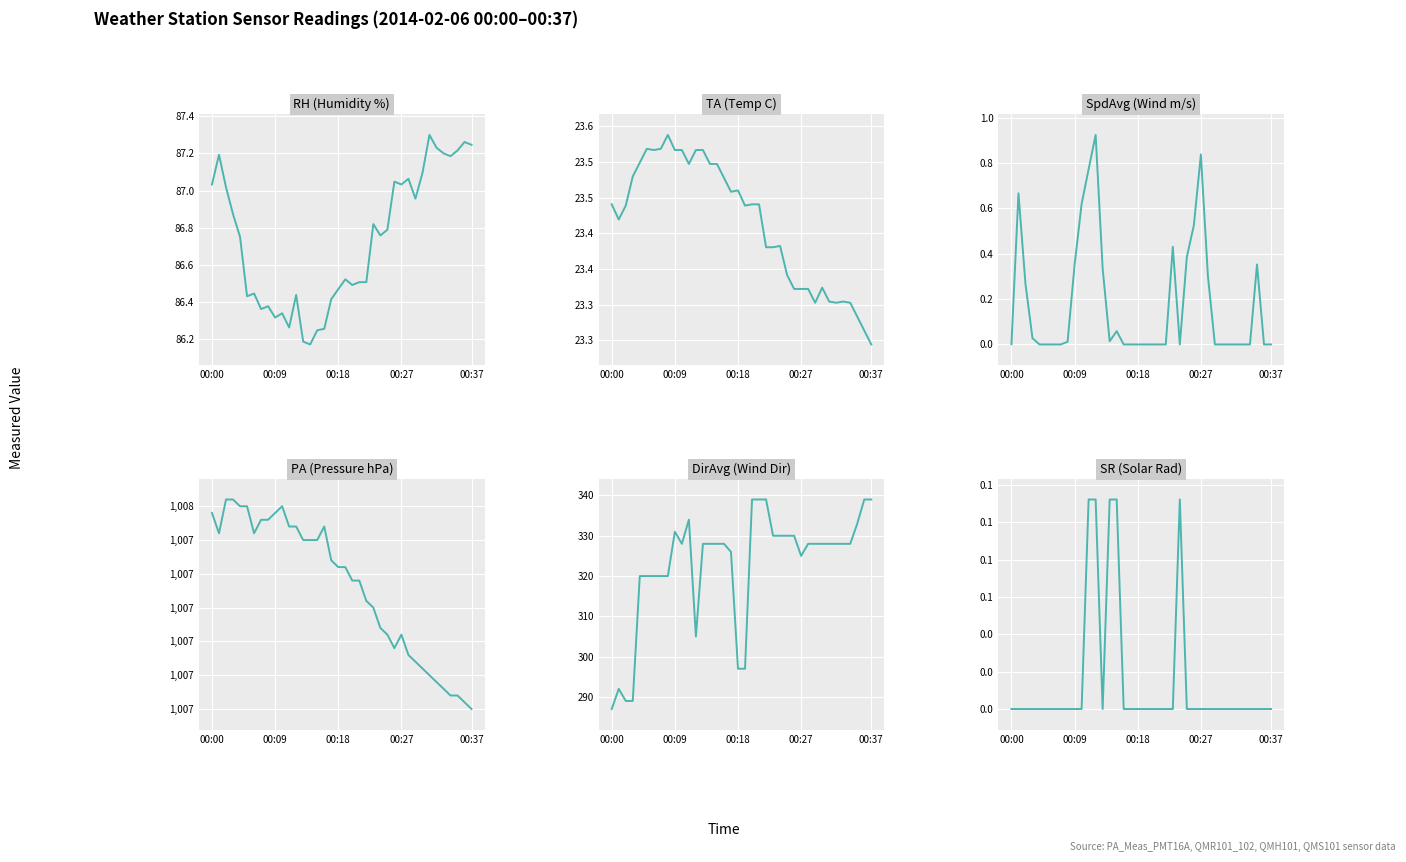

Reading left to right, transcribe all the data shown in this chart.

RH (Humidity %): 87.0	87.2	87.0	86.9	86.8	86.4	86.4	86.4	86.4	86.3	86.3	86.3	86.4	86.2	86.2	86.2	86.3	86.4	86.5	86.5	86.5	86.5	86.5	86.8	86.8	86.8	87.0	87.0	87.1	87.0	87.1	87.3	87.2	87.2	87.2	87.2	87.3	87.2
TA (Temp C): 23.4	23.4	23.4	23.5	23.5	23.5	23.5	23.5	23.5	23.5	23.5	23.5	23.5	23.5	23.5	23.5	23.5	23.5	23.5	23.4	23.4	23.4	23.4	23.4	23.4	23.3	23.3	23.3	23.3	23.3	23.3	23.3	23.3	23.3	23.3	23.3	23.3	23.2
SpdAvg (Wind m/s): 0.0	0.7	0.3	0.0	0.0	0.0	0.0	0.0	0.0	0.4	0.6	0.8	0.9	0.3	0.0	0.1	0.0	0.0	0.0	0.0	0.0	0.0	0.0	0.4	0.0	0.4	0.5	0.8	0.3	0.0	0.0	0.0	0.0	0.0	0.0	0.4	0.0	0.0
PA (Pressure hPa): 1007.5	1007.5	1007.5	1007.5	1007.5	1007.5	1007.5	1007.5	1007.5	1007.5	1007.5	1007.5	1007.5	1007.5	1007.5	1007.5	1007.5	1007.4	1007.4	1007.4	1007.4	1007.4	1007.4	1007.4	1007.3	1007.3	1007.3	1007.3	1007.3	1007.3	1007.3	1007.2	1007.2	1007.2	1007.2	1007.2	1007.2	1007.2
DirAvg (Wind Dir): 287.0	292.0	289.0	289.0	320.0	320.0	320.0	320.0	320.0	331.0	328.0	334.0	305.0	328.0	328.0	328.0	328.0	326.0	297.0	297.0	339.0	339.0	339.0	330.0	330.0	330.0	330.0	325.0	328.0	328.0	328.0	328.0	328.0	328.0	328.0	333.0	339.0	339.0
SR (Solar Rad): 0.0	0.0	0.0	0.0	0.0	0.0	0.0	0.0	0.0	0.0	0.0	0.1	0.1	0.0	0.1	0.1	0.0	0.0	0.0	0.0	0.0	0.0	0.0	0.0	0.1	0.0	0.0	0.0	0.0	0.0	0.0	0.0	0.0	0.0	0.0	0.0	0.0	0.0